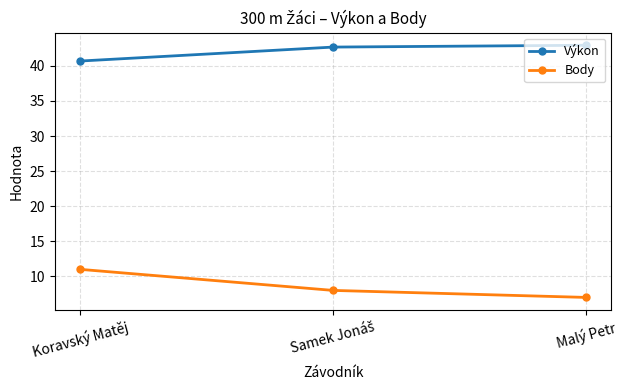

What is the label of the 3rd point from the left?

Malý Petr